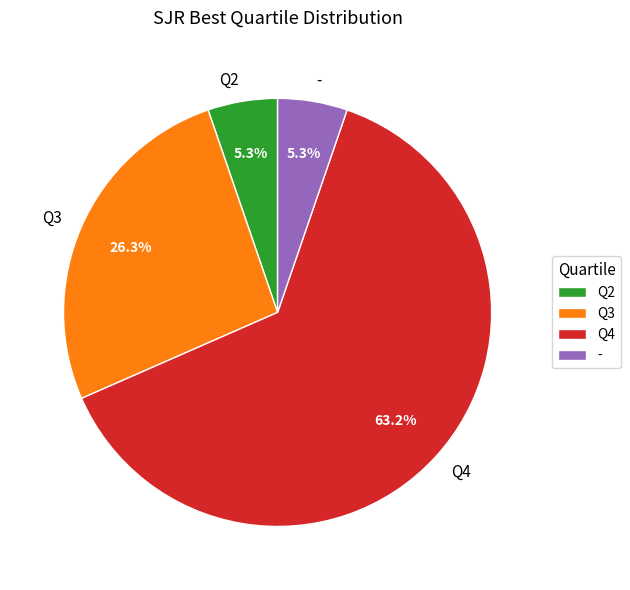

Which category has the biggest portion of the pie?

Q4